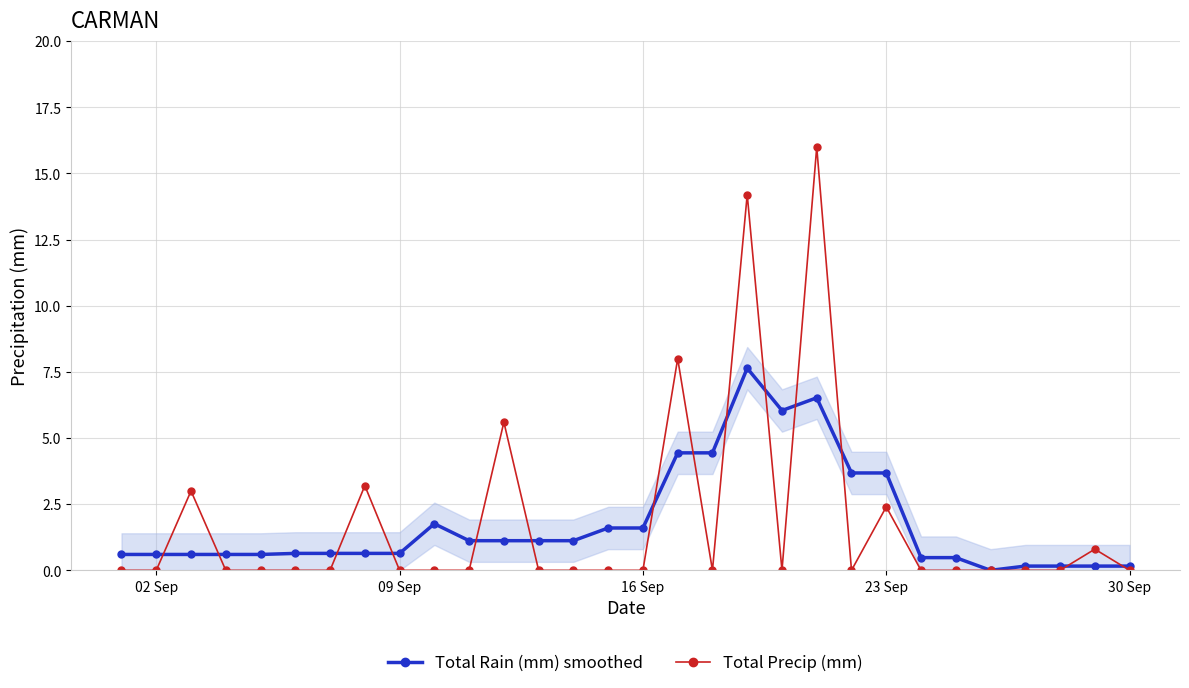

What is the maximum value for Total Precip (mm)?

16.0